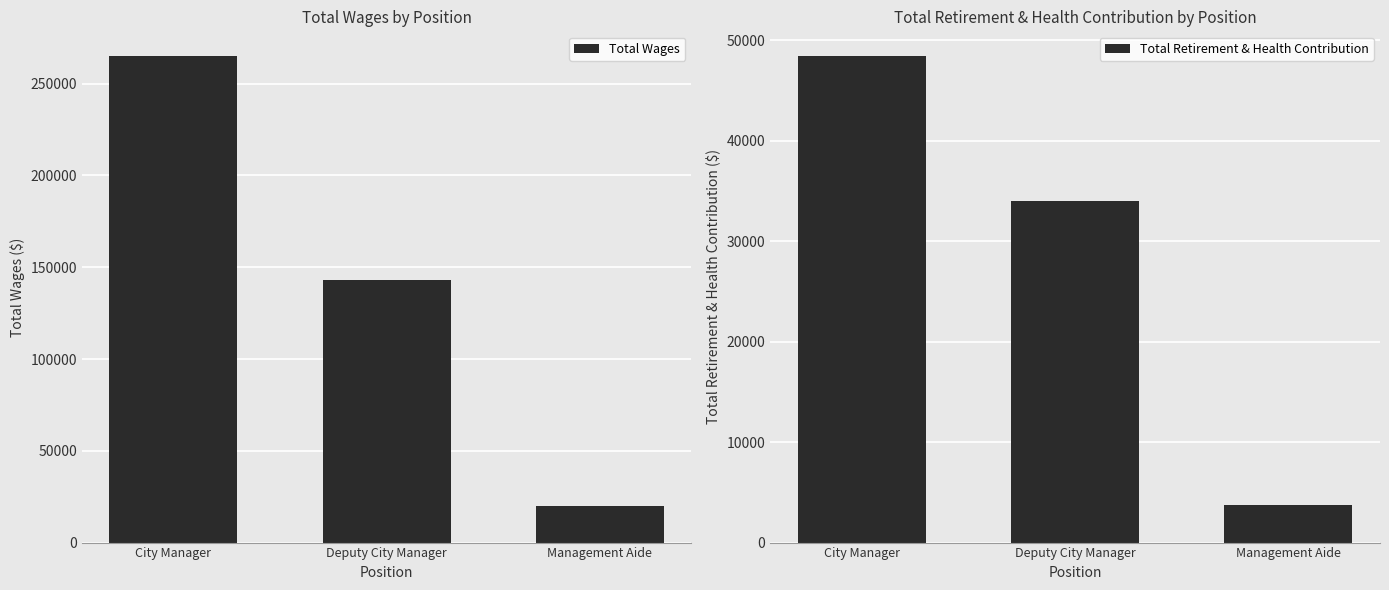

How many series are shown in this chart?

2